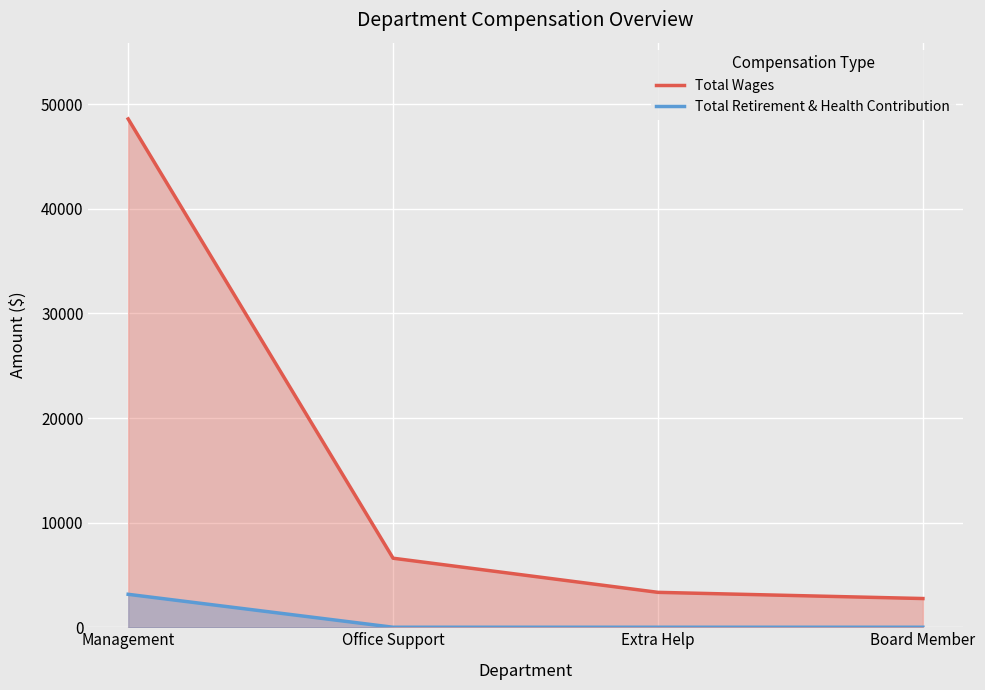

How many values in the Total Wages series are below 6600?

2